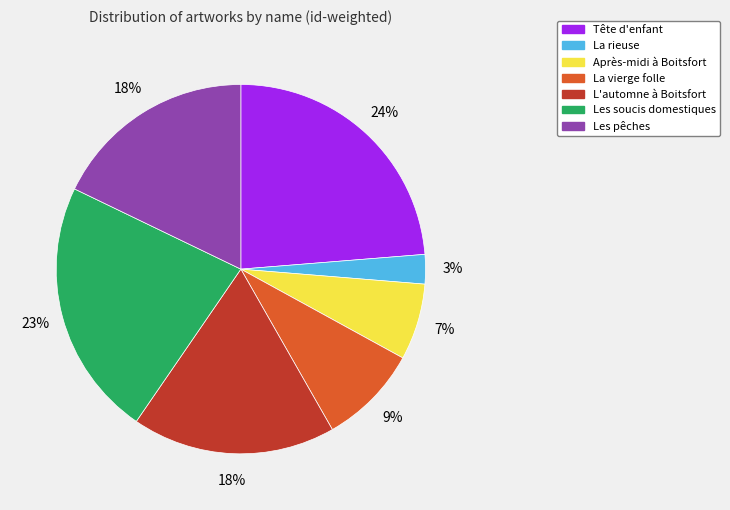

To the nearest percent, what is the difference between the largest and smallest slice percentages?

21%